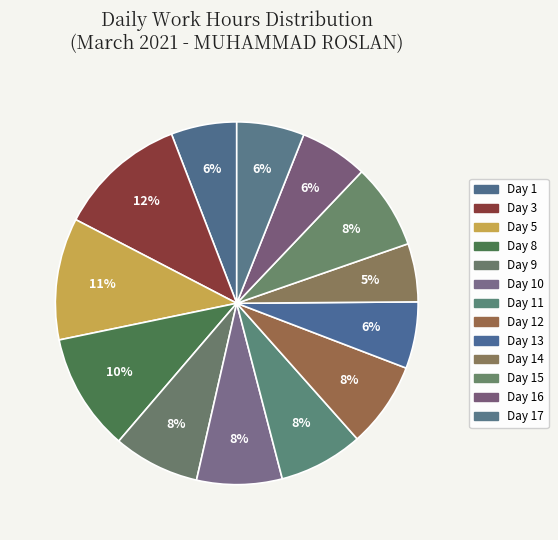

Is there any slice that represents more than half of the pie?

No